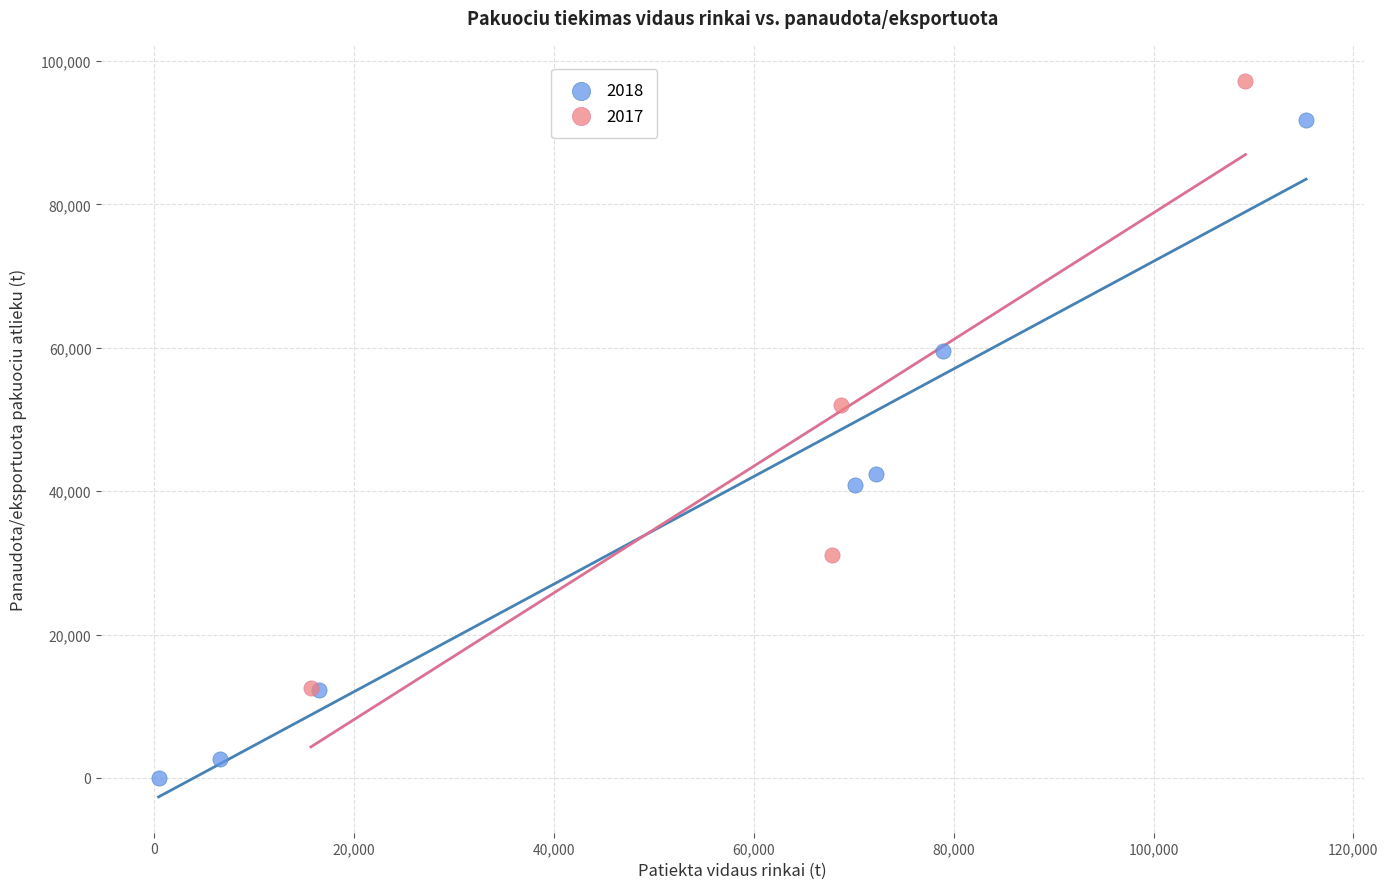

Which series reaches the minimum Y coordinate?

2018